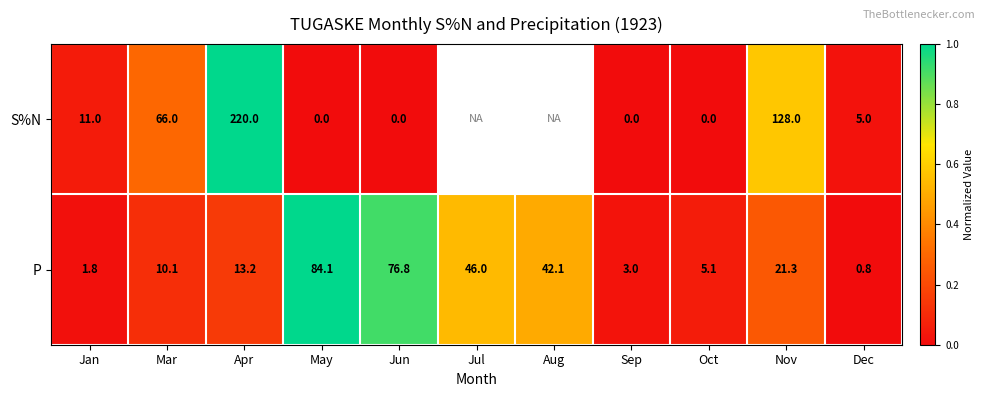

The P series shows 0.0 at Sep. True or false?

False